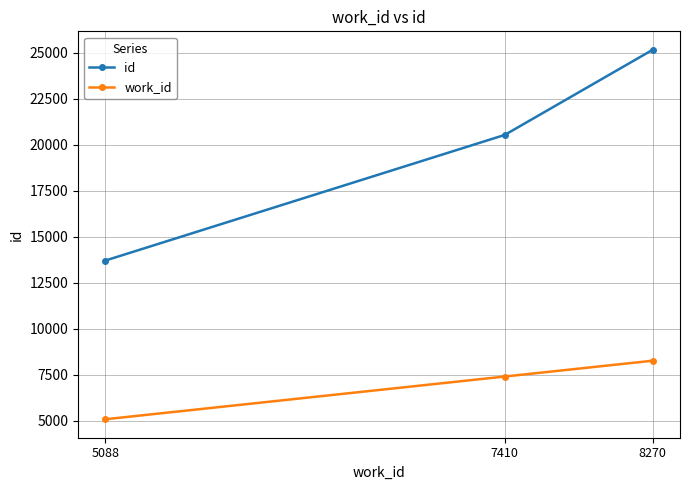

Which series has the widest spread of values?

id